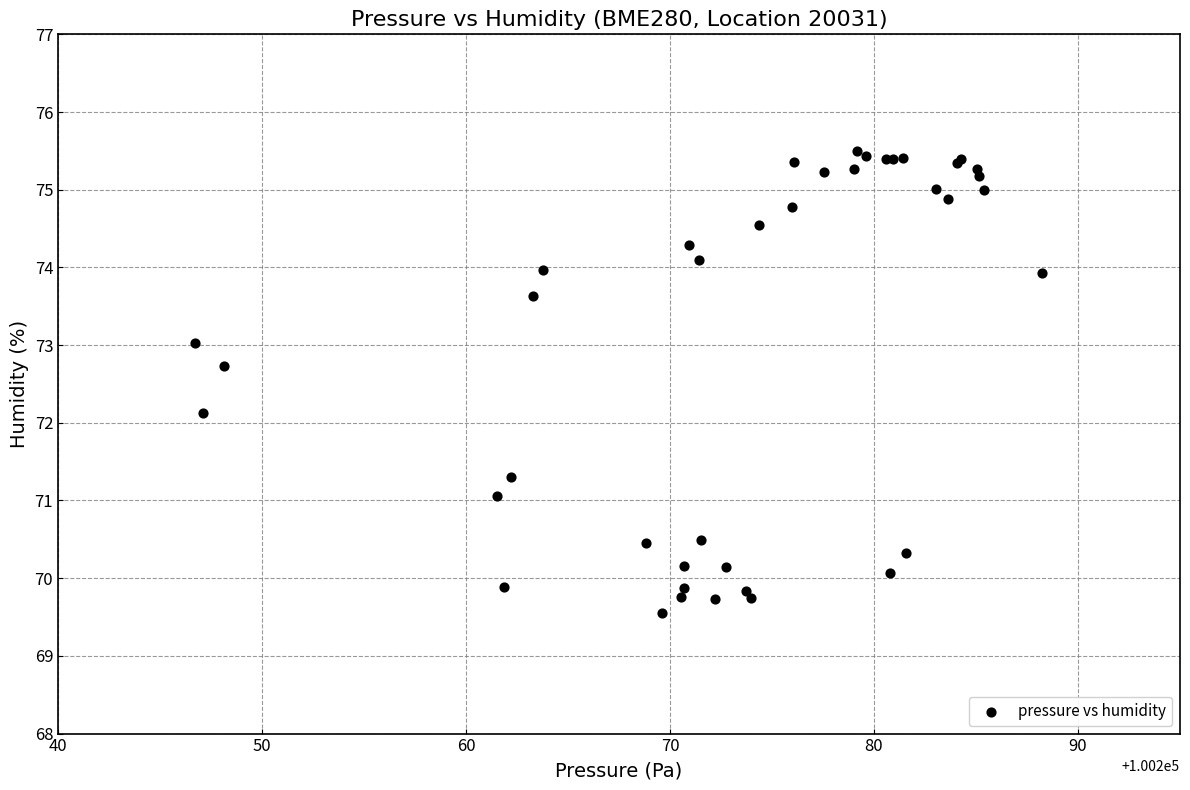

What Y value in the scatter plot is closest to 72?

72.1